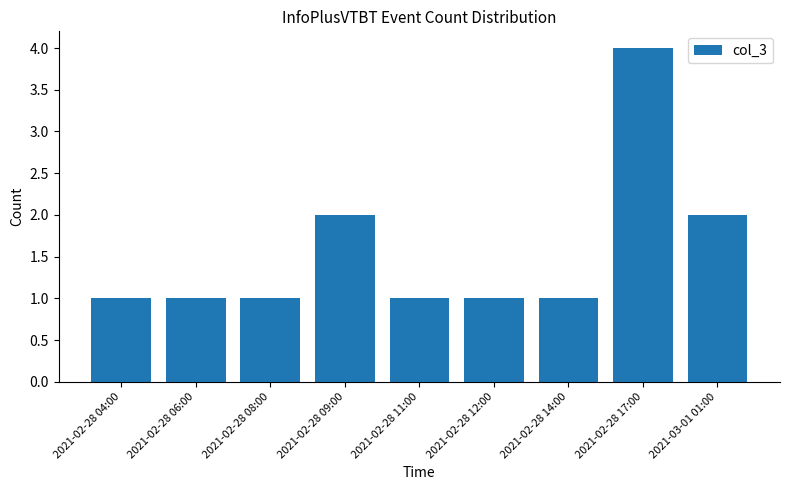

The chart shows a value of 2 at 2021-02-28 12:00. True or false?

False